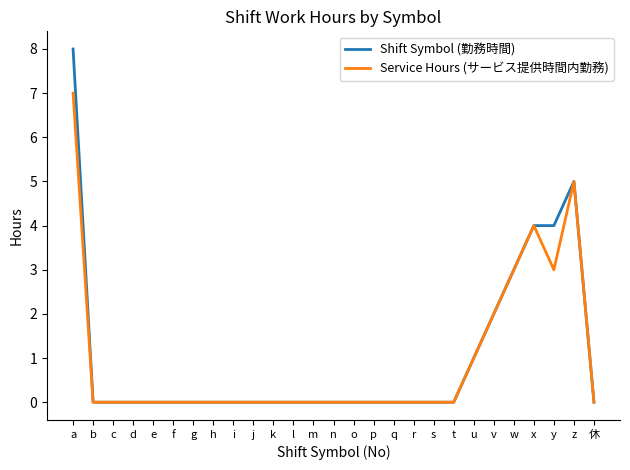

Which category has the highest value in the Service Hours (サービス提供時間内勤務) series?

a